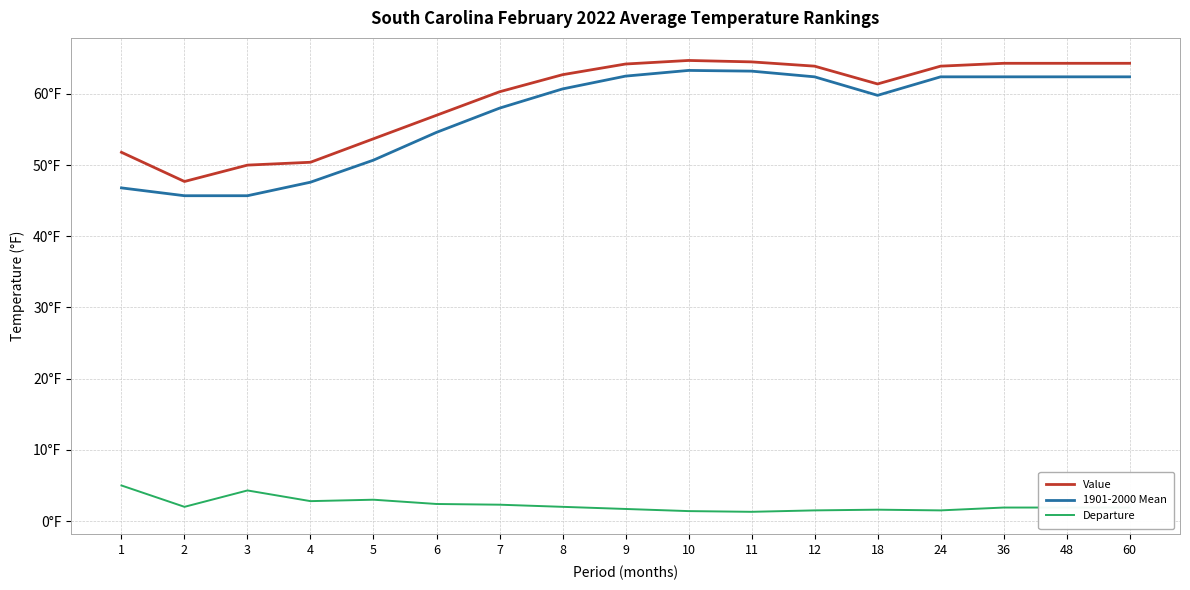

Does the chart display data point markers on the line(s)?

No